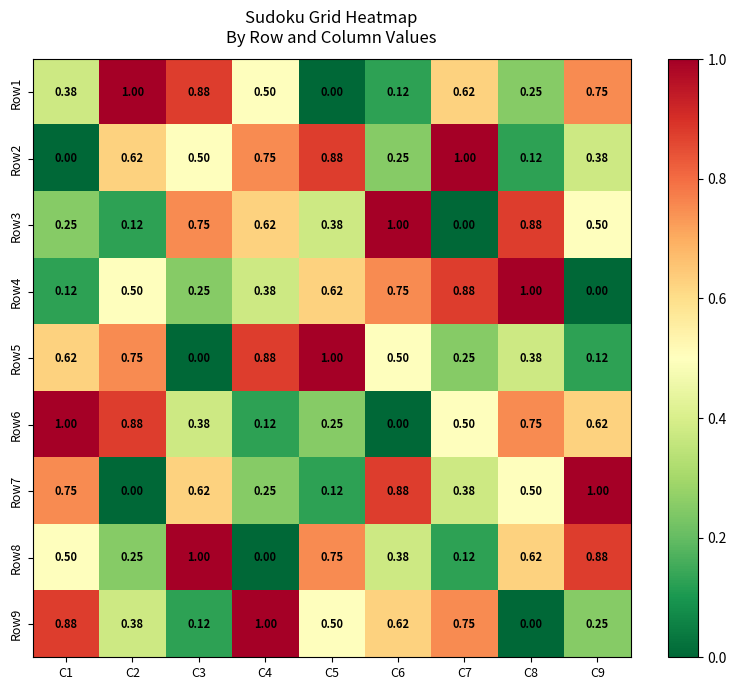

Is the value of Row3 at C8 greater than the value of Row5 at C9?

Yes